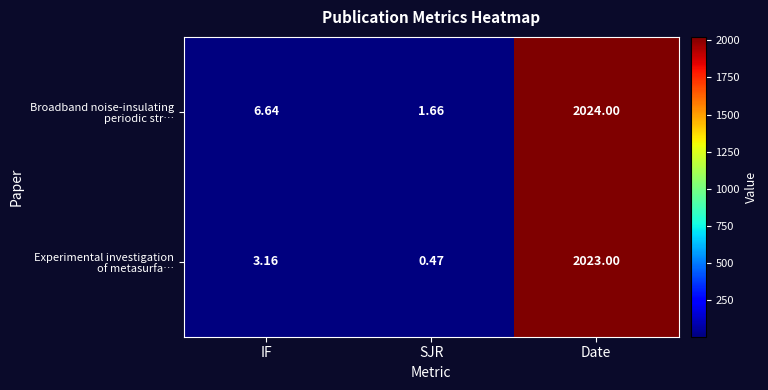

At which category is the sum across all series the highest?

Date